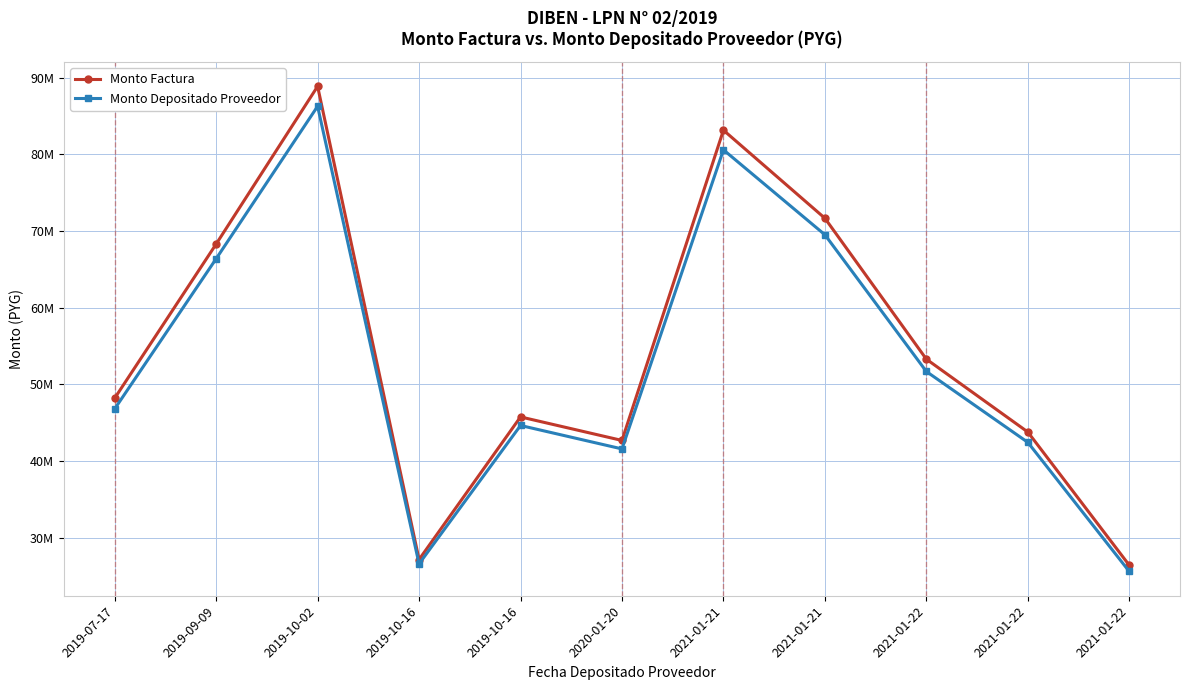

Where is the first local minimum for Monto Depositado Proveedor?

2019-10-16